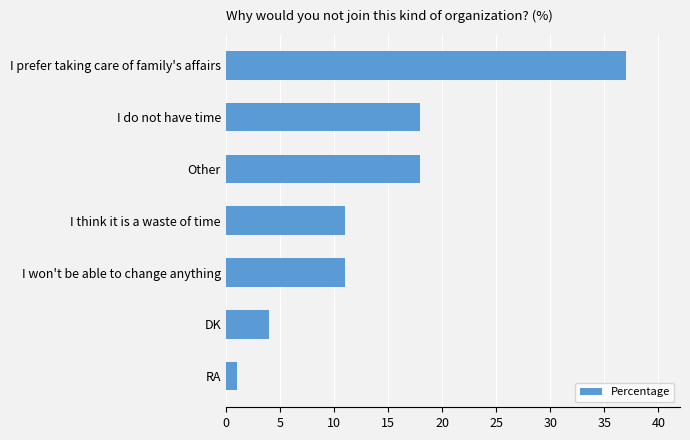

True or false: the data shows 18 at Other.

True